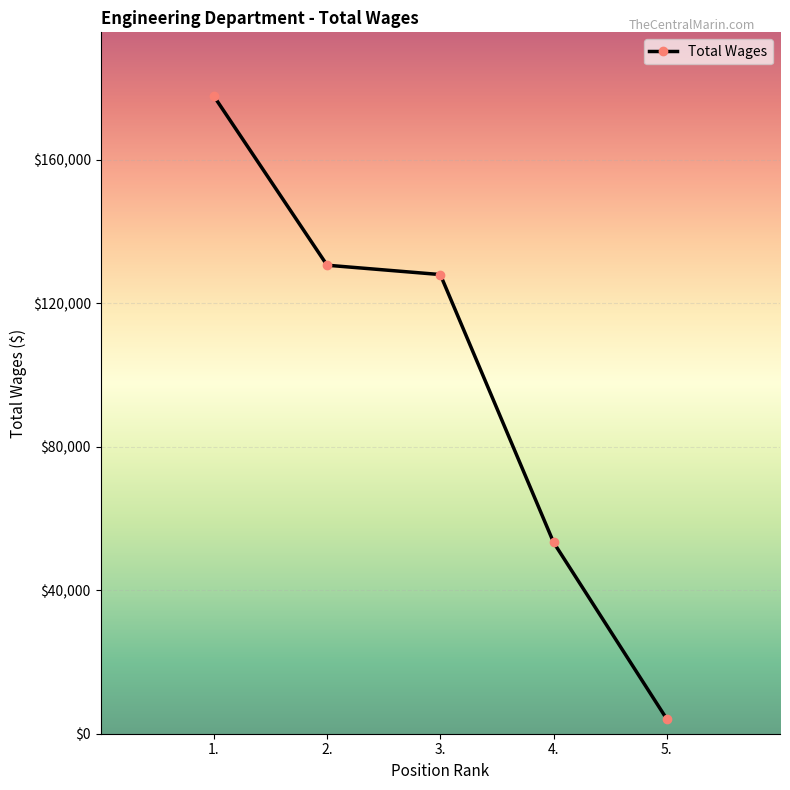

What is the sum of all values?

493687